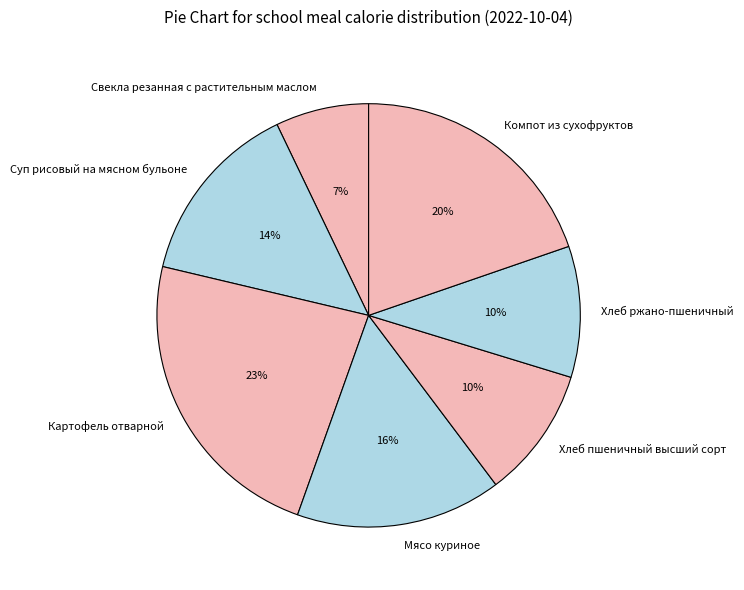

What percentage is the Суп рисовый на мясном бульоне slice, to the nearest percent?

14%